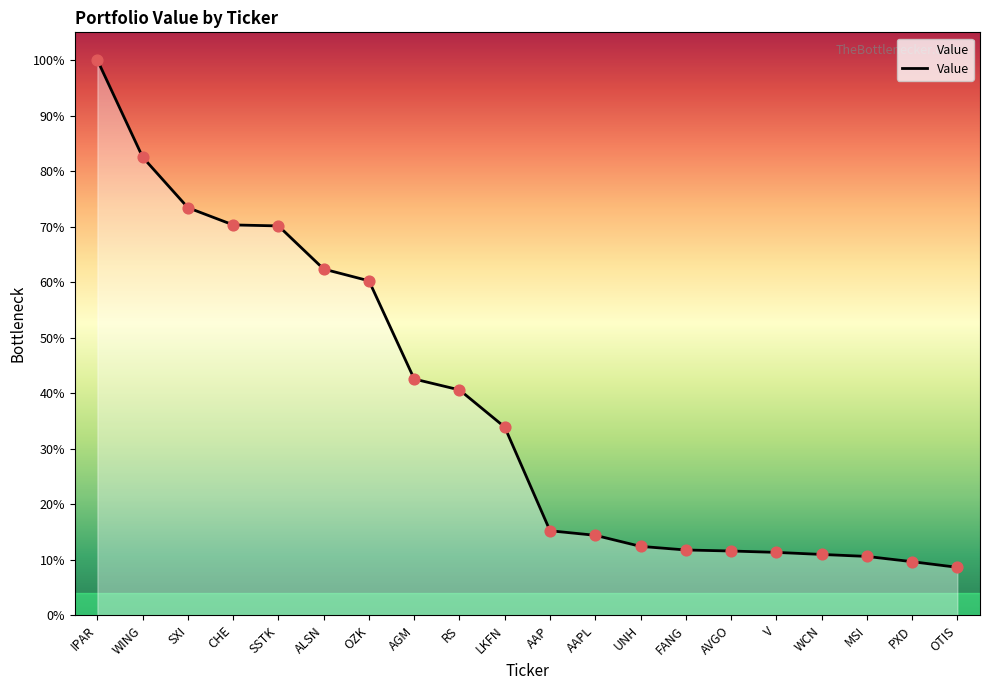

What is the change in value from SSTK to AAP?

-55532